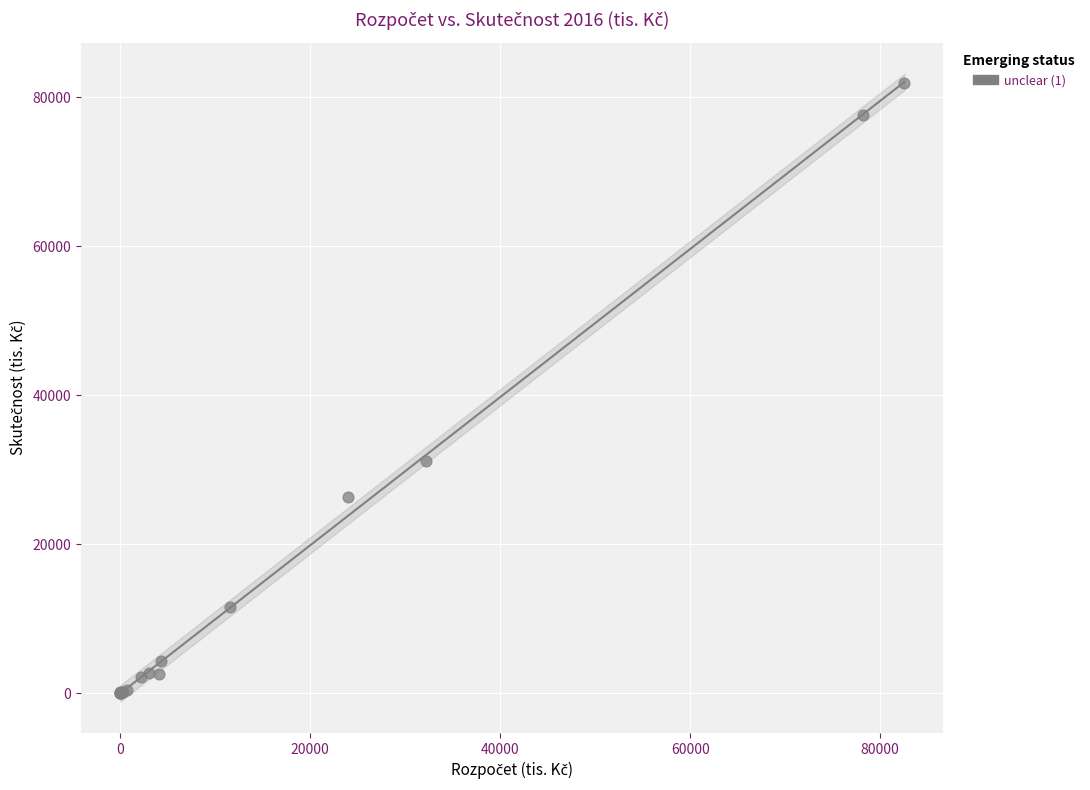

What Y value in the scatter plot is closest to 40943?

31155.0